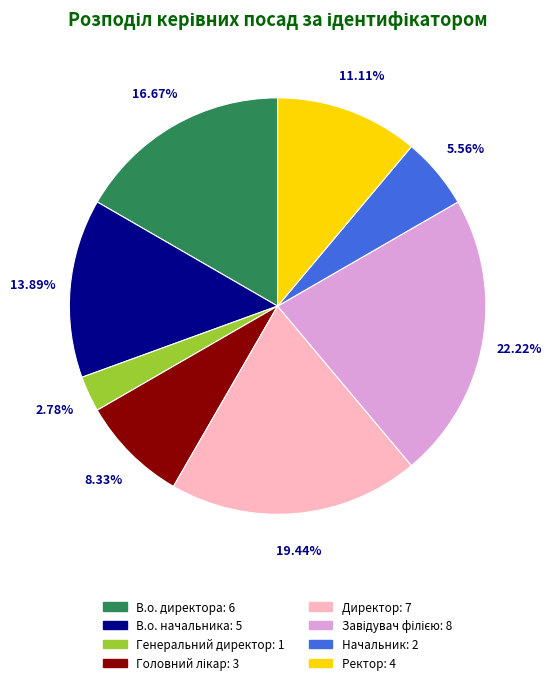

Approximately how many times larger is the value at Начальник compared to В.о. начальника?

0.4